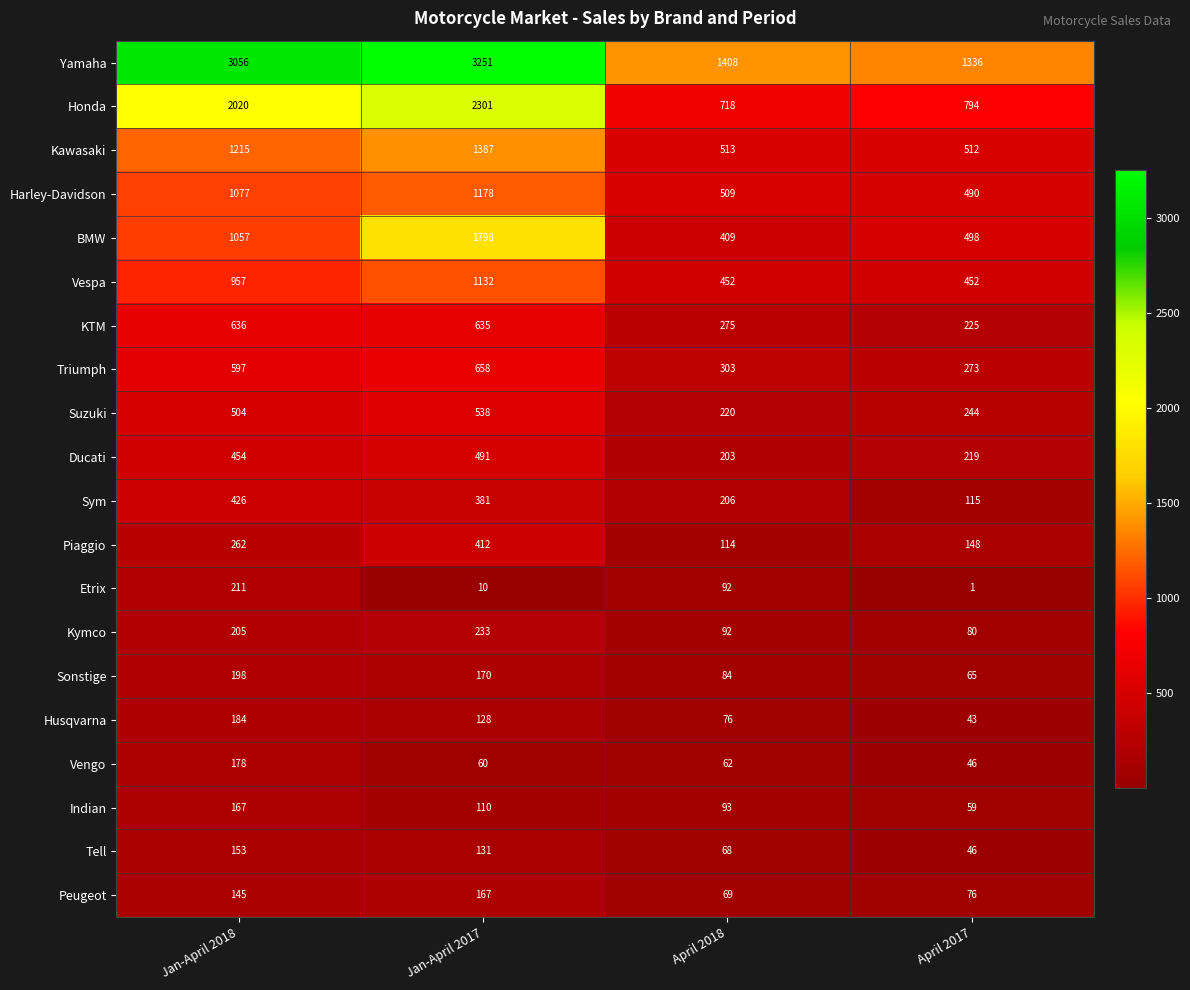

What is the difference between the Honda values at April 2018 and April 2017?

76